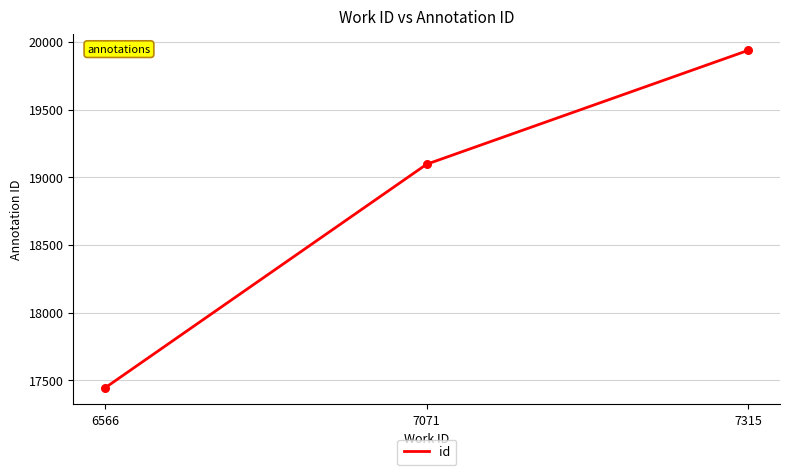

Between 7071 and 6566, which is larger?

7071